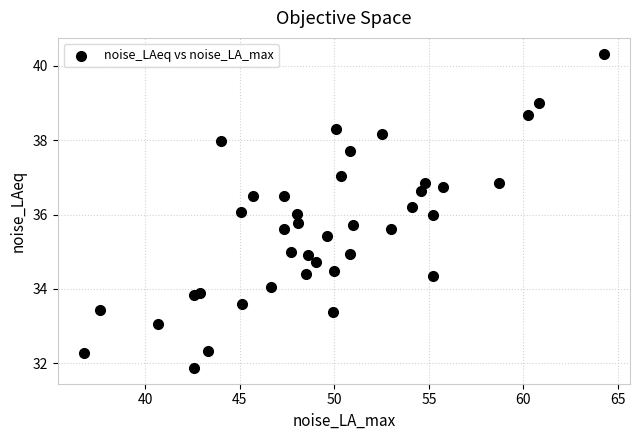

What is the range of X values (max minus min)?

27.5